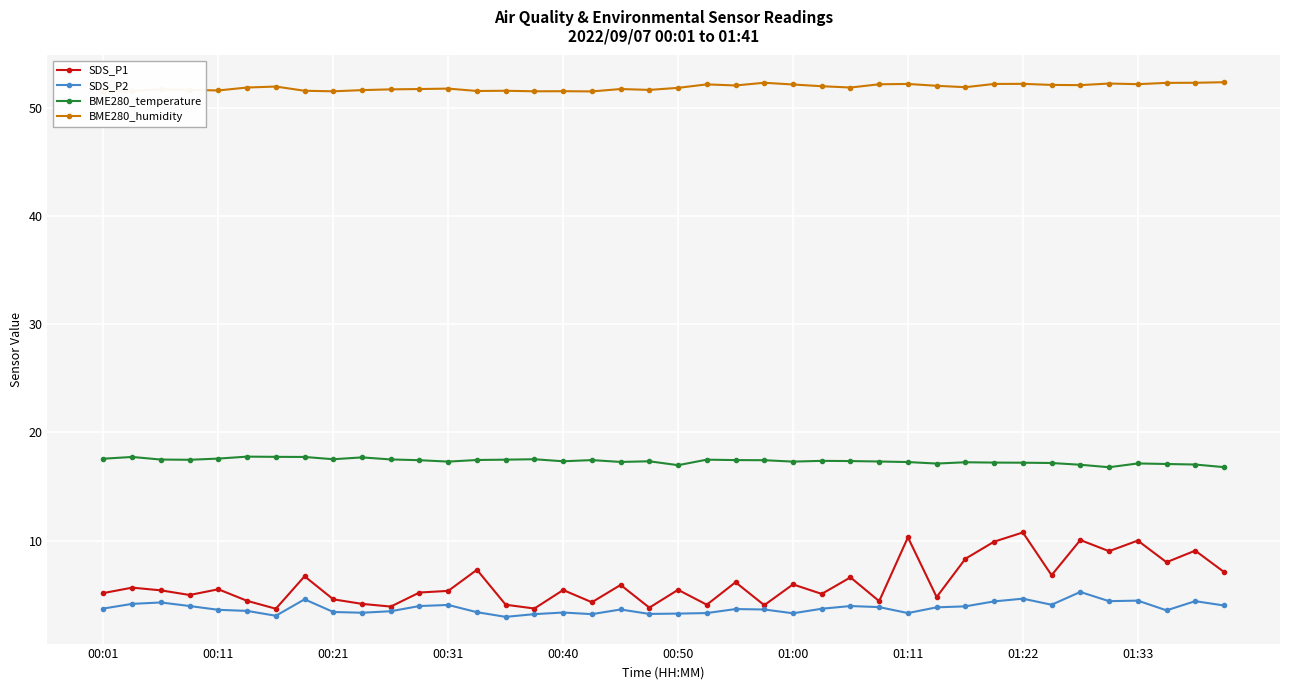

Does the chart display data point markers on the line(s)?

Yes